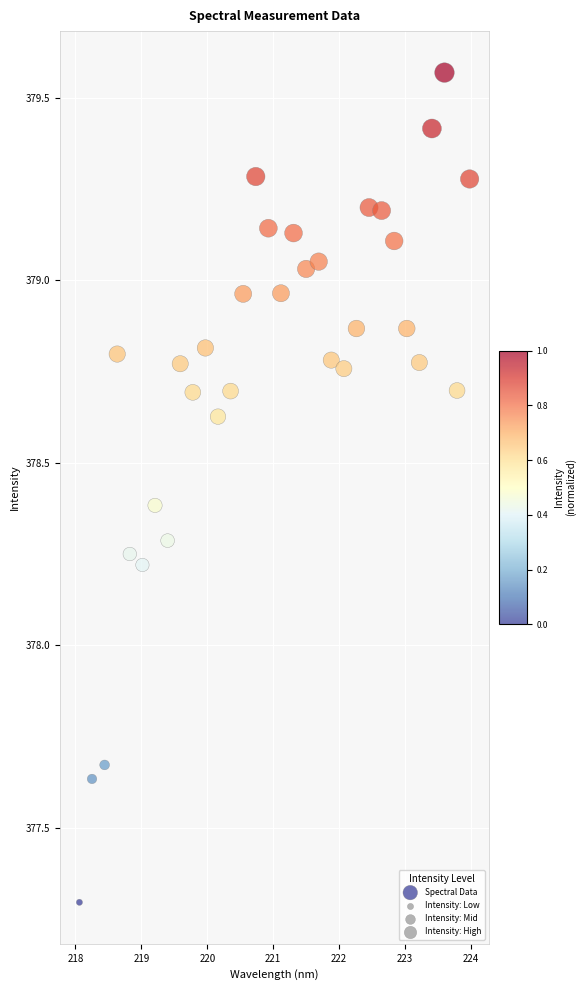

What is the range of Y values (max minus min)?

2.3